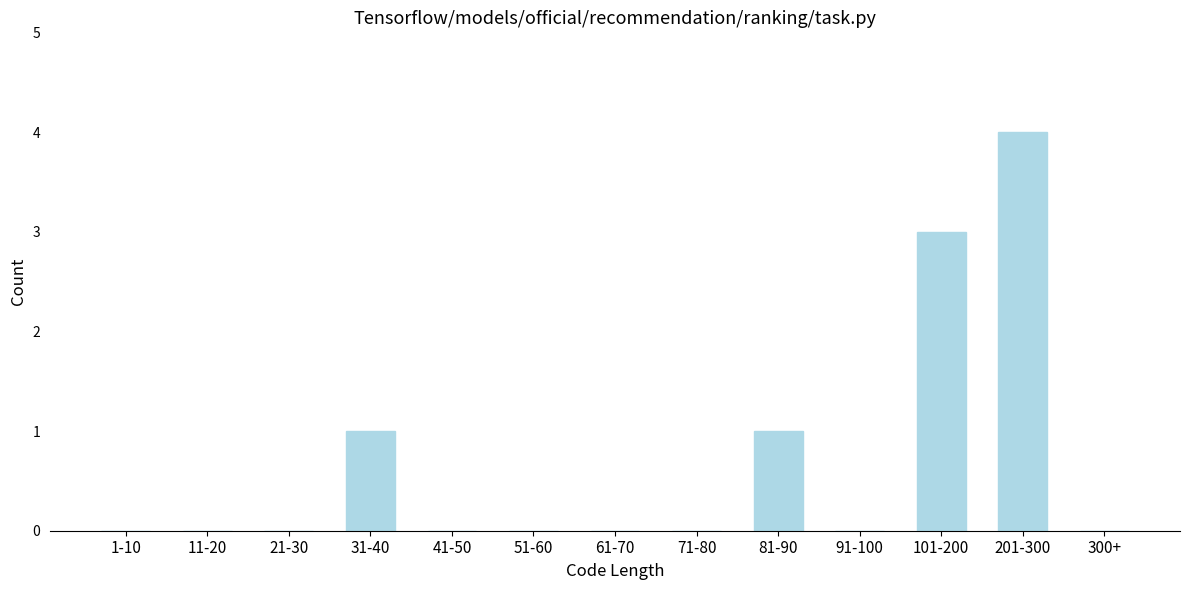

Reading left to right, what are all the values shown in this chart?

1-10=0	11-20=0	21-30=0	31-40=1	41-50=0	51-60=0	61-70=0	71-80=0	81-90=1	91-100=0	101-200=3	201-300=4	300+=0